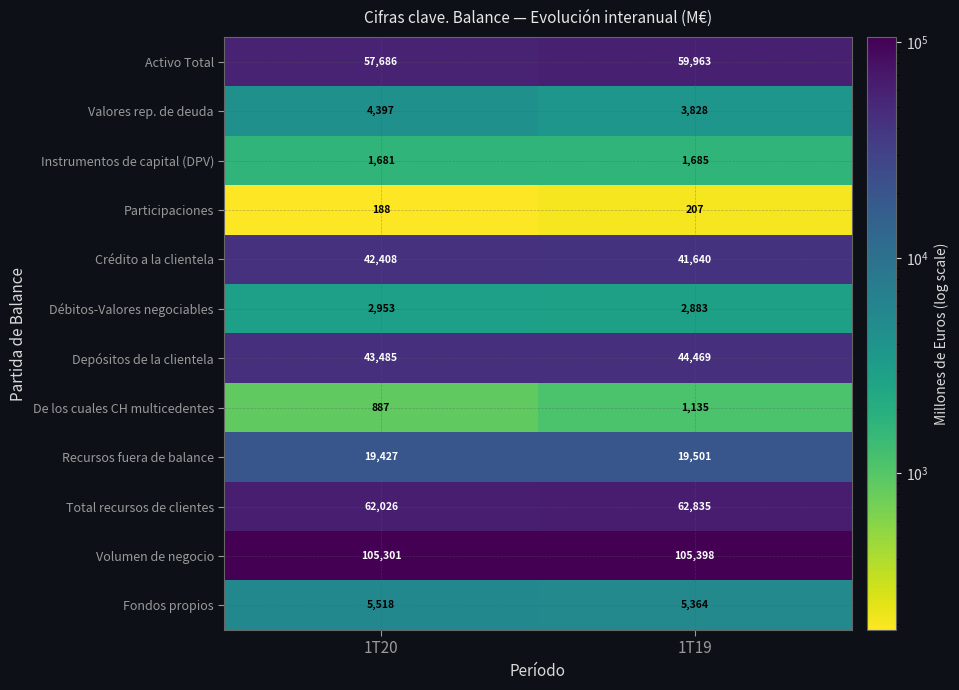

The Recursos fuera de balance series shows 19427 at 1T20. True or false?

True